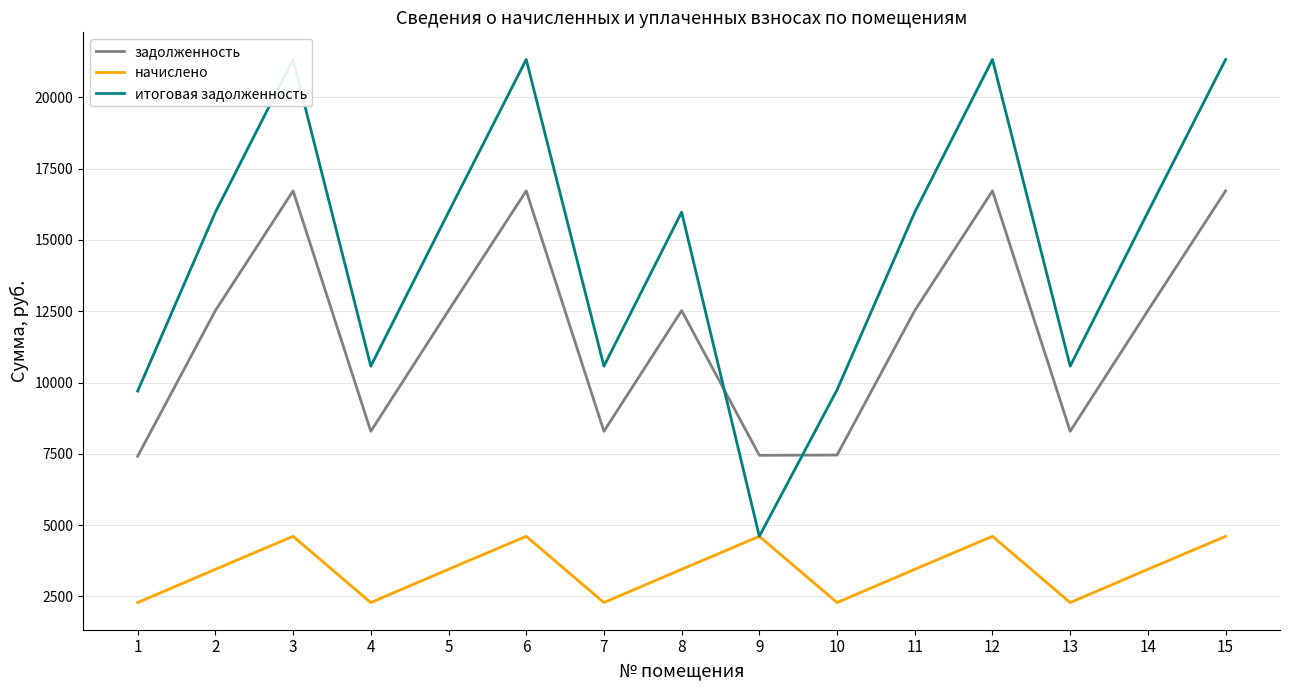

At which category does задолженность reach its first local valley?

4